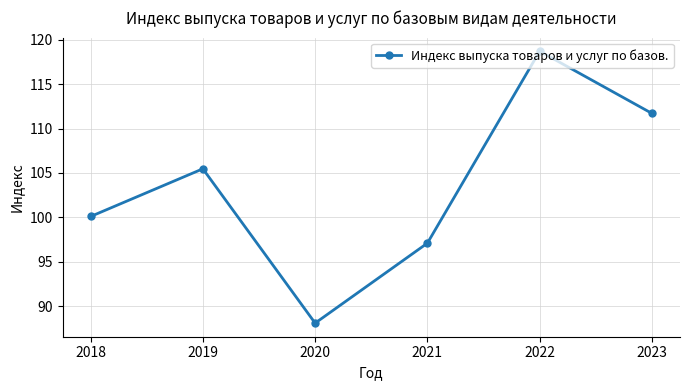

Which has a higher value, 2020 or 2019?

2019